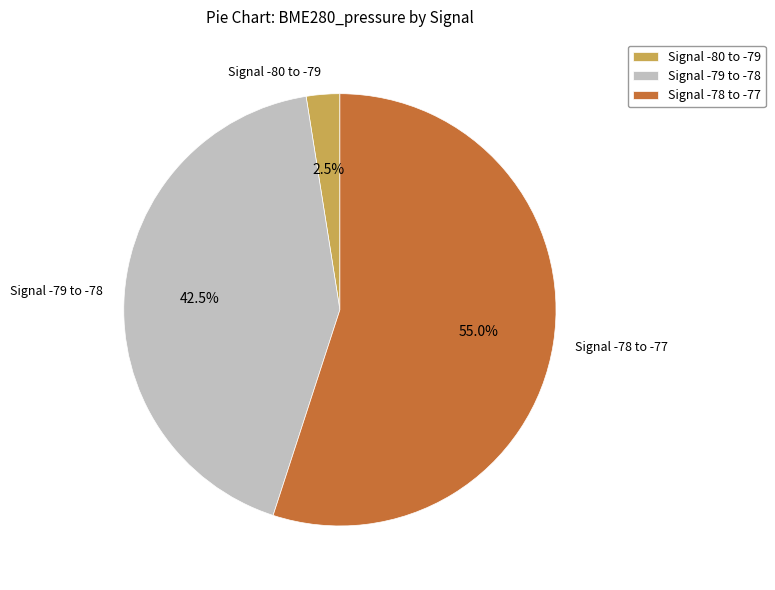

Rank the categories by value from lowest to highest.

Signal -80 to -79, Signal -79 to -78, Signal -78 to -77